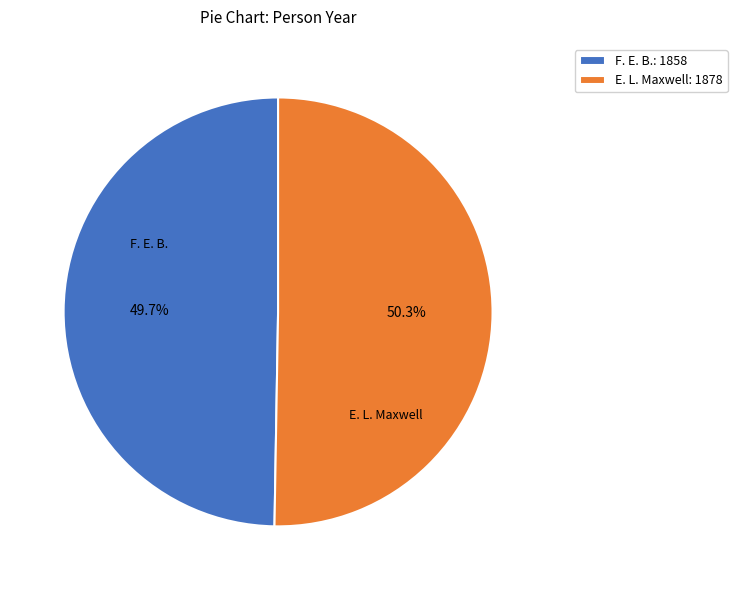

Which category has the smallest portion of the pie?

F. E. B.